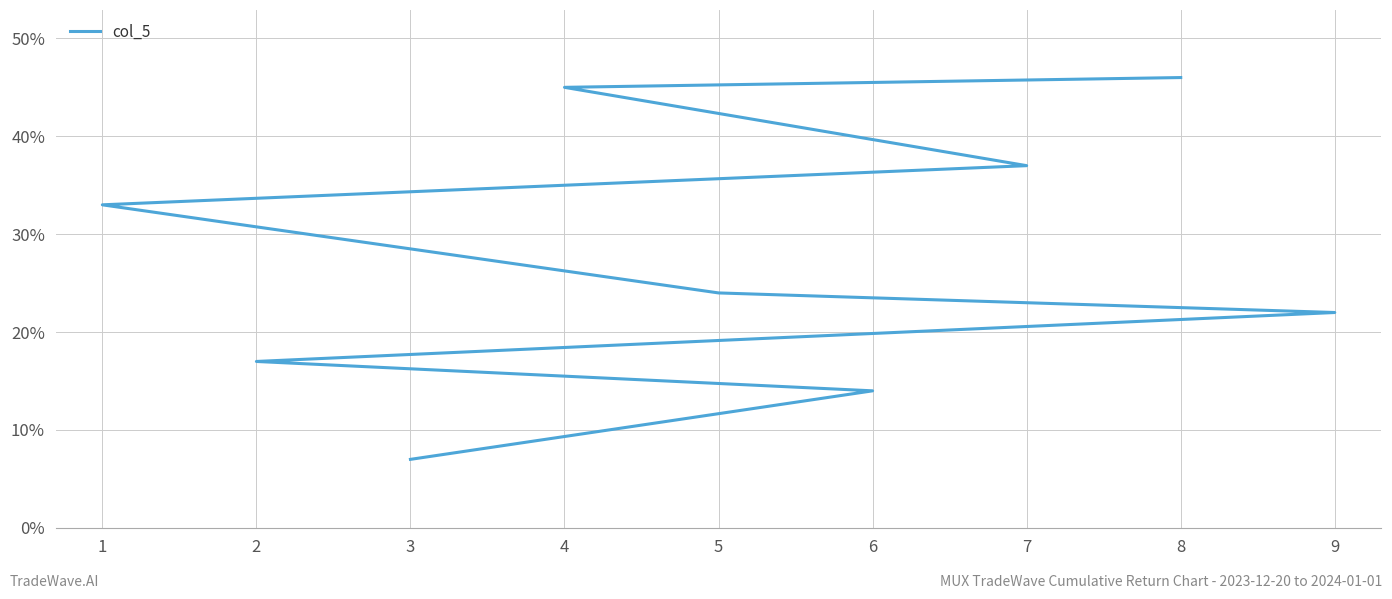

What is the greatest value displayed?

46